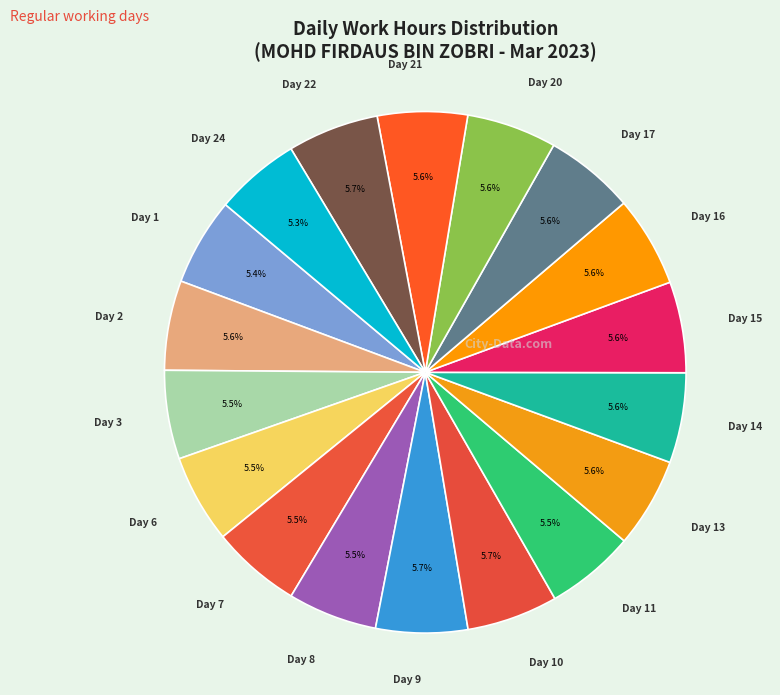

Count the number of slices in the pie.

18